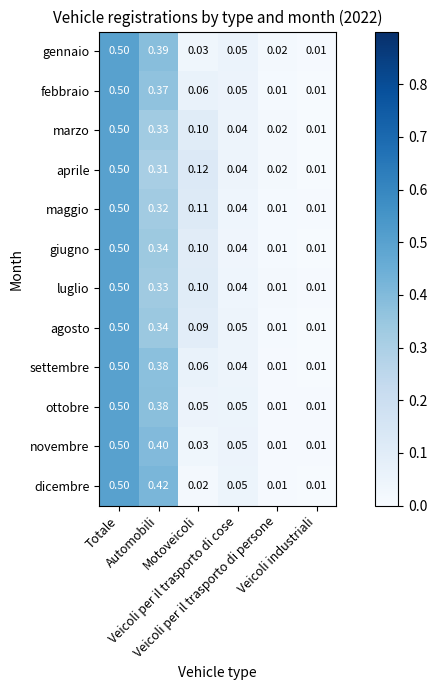

Which series has the largest total across all categories?

dicembre